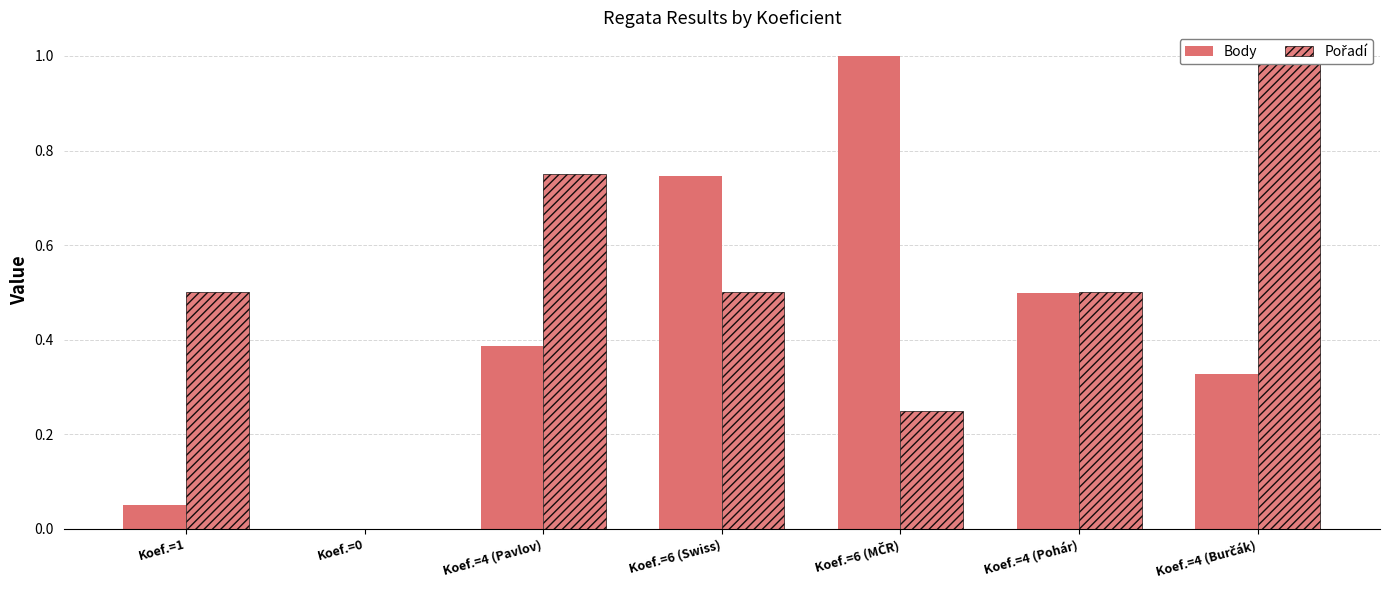

List the series in order of their overall mean, lowest first.

Body, Pořadí